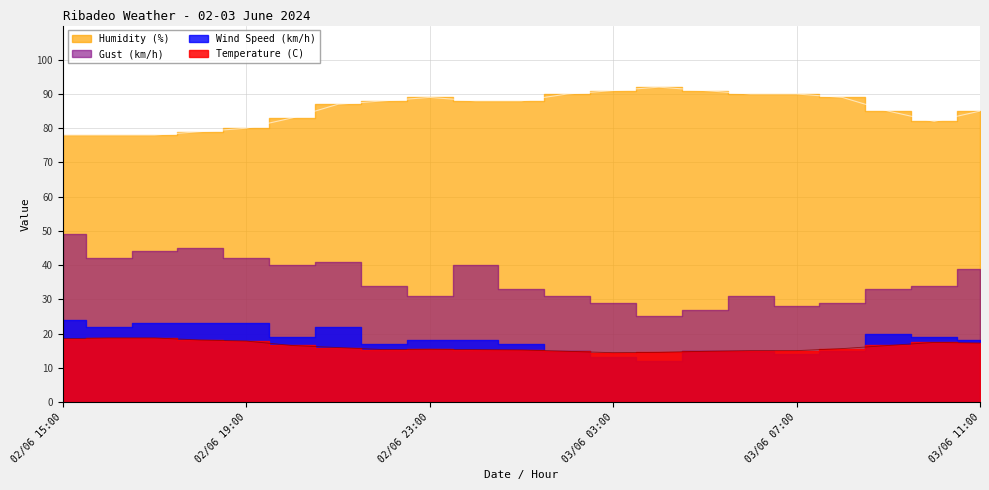

True or false: Temperature (C) has more than 1 interior local peaks.

True